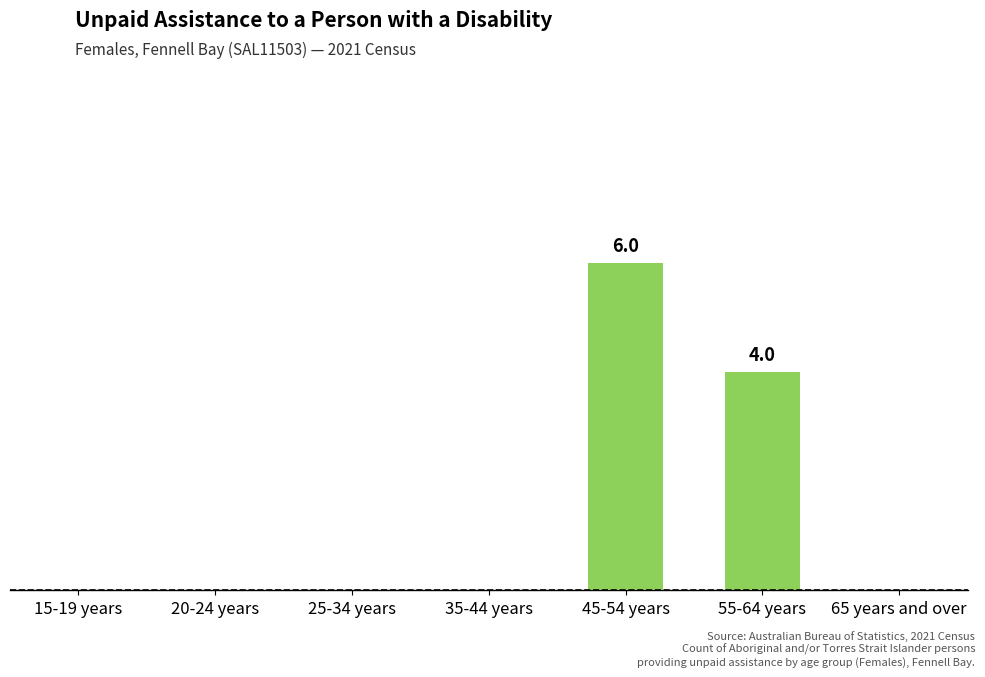

Reading right to left, list all the values displayed in this chart.

0	4	6	0	0	0	0